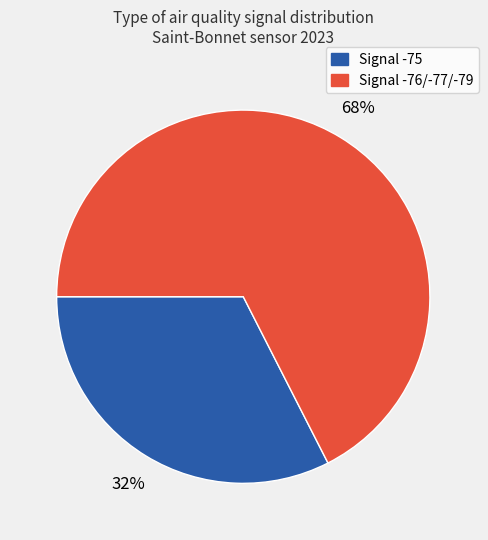

Does any single category account for the majority?

Yes